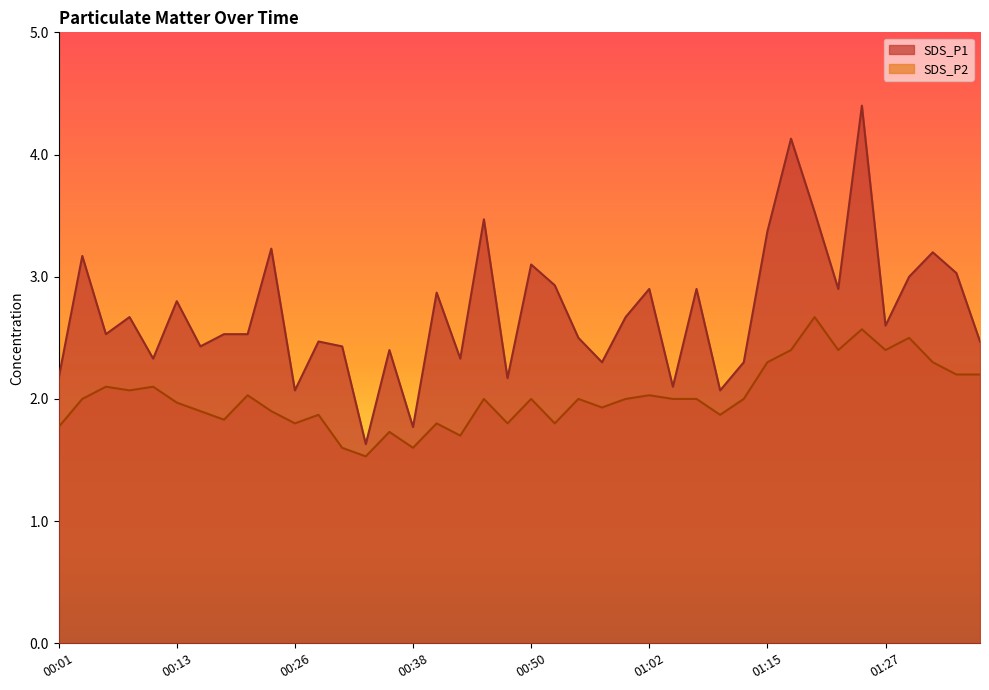

List the series in order of their overall mean, lowest first.

SDS_P2, SDS_P1